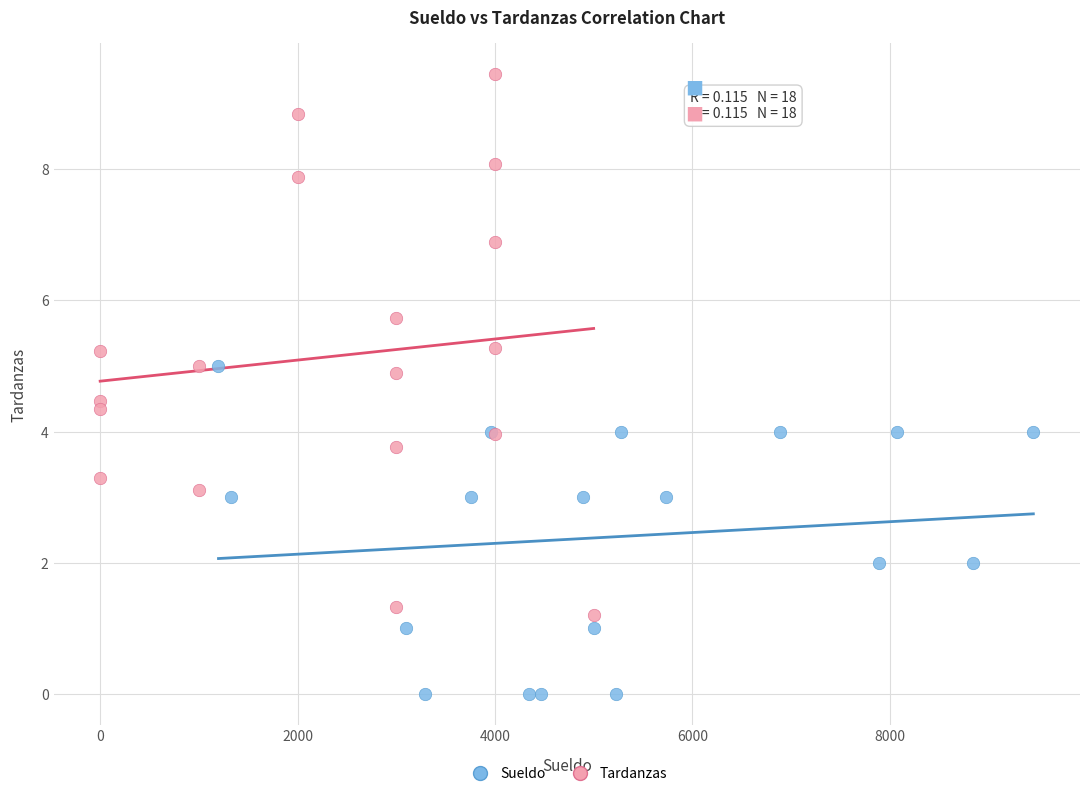

Which series contains the lowest Y value?

Sueldo